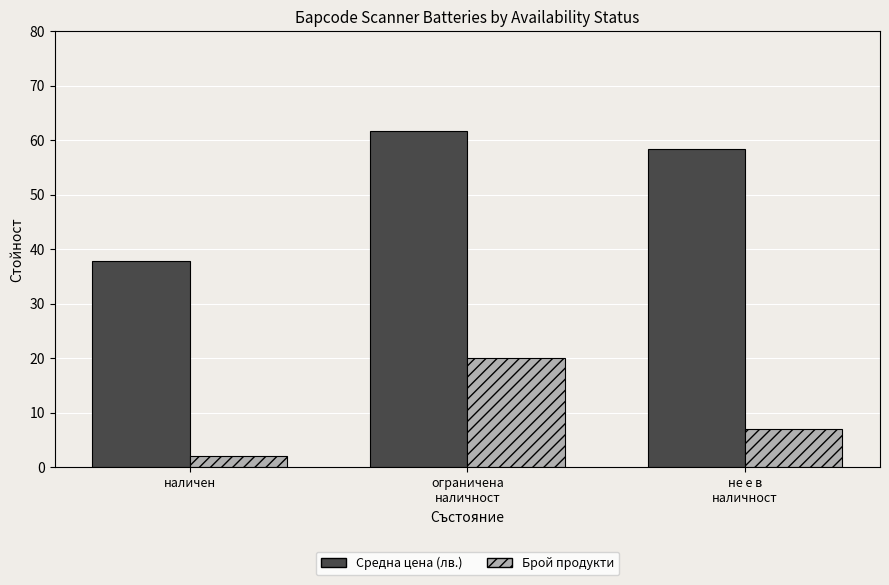

Which series has the largest total across all categories?

Средна цена (лв.)